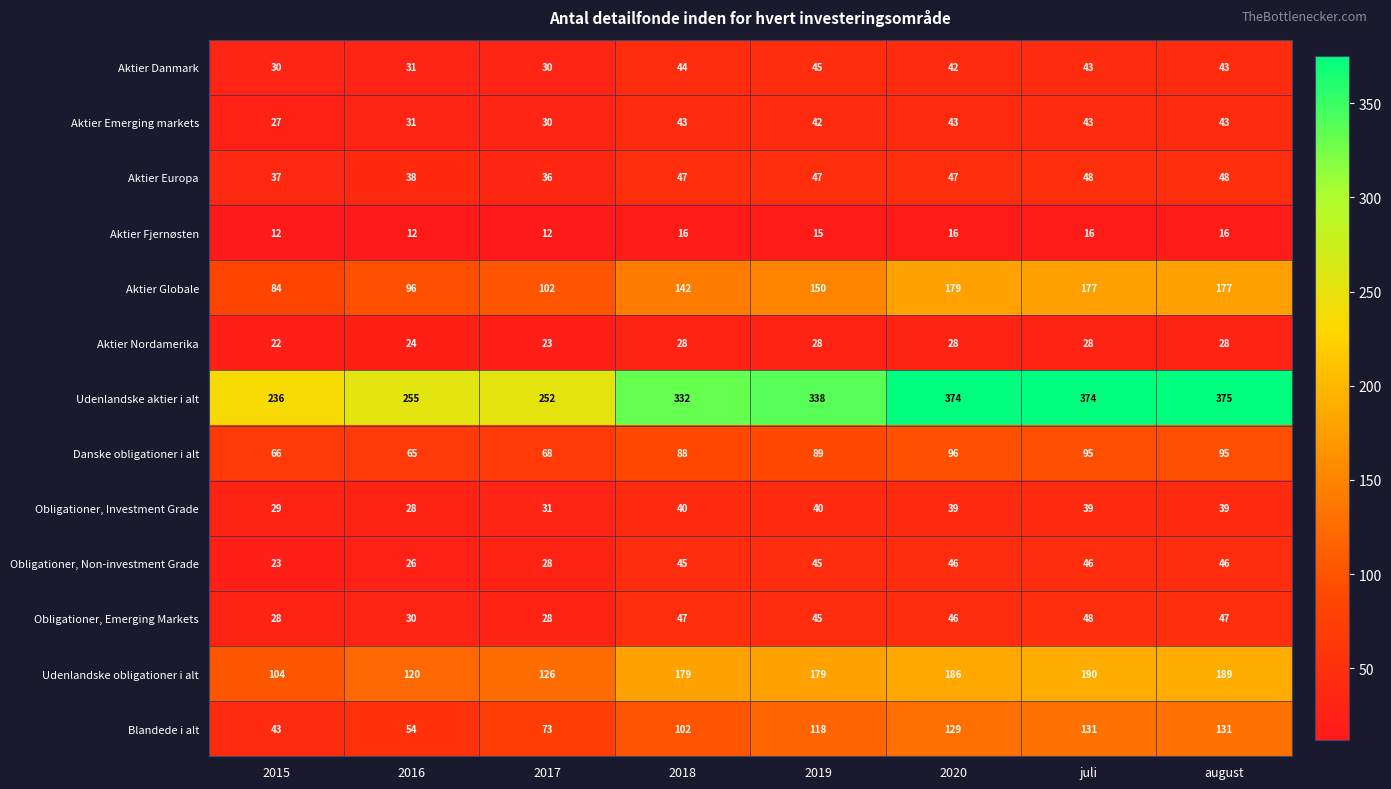

What is the difference between the Udenlandske obligationer i alt values at 2015 and august?

85